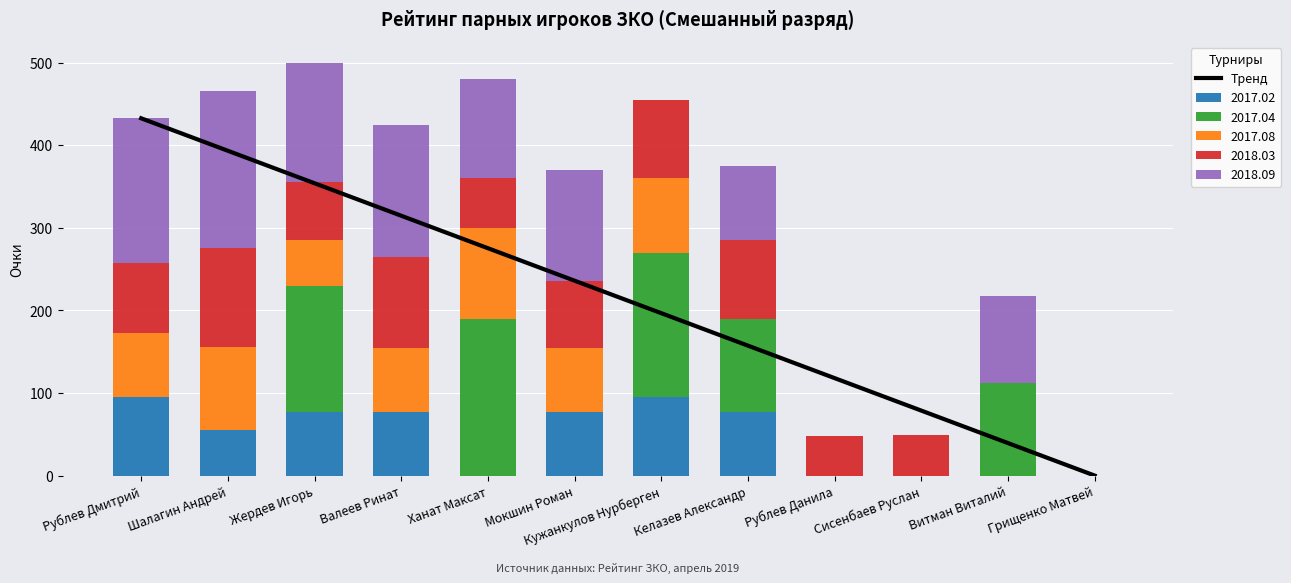

What is the highest value of the 2017.02 series?

95.0